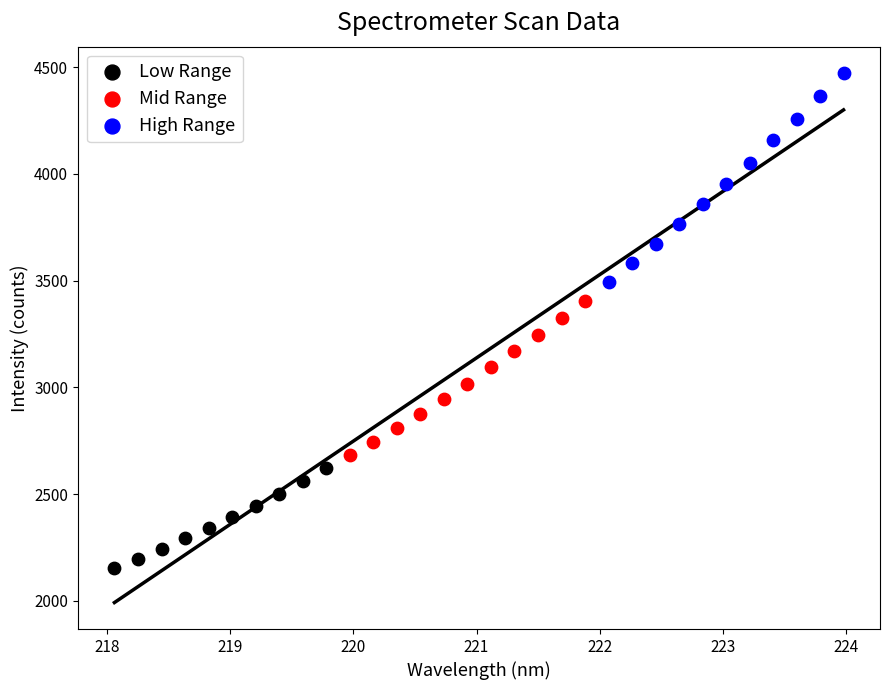

Which series contains the lowest Y value?

Low Range